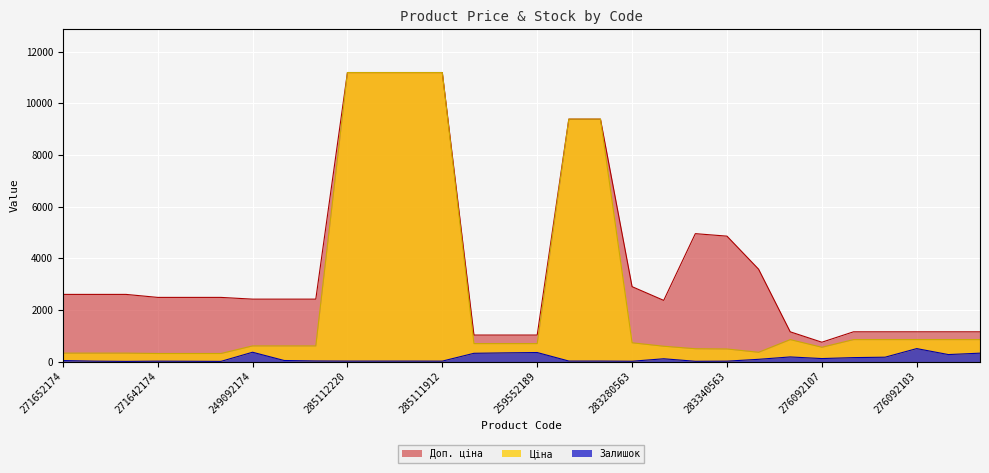

At which category is the sum across all series the highest?

285112220